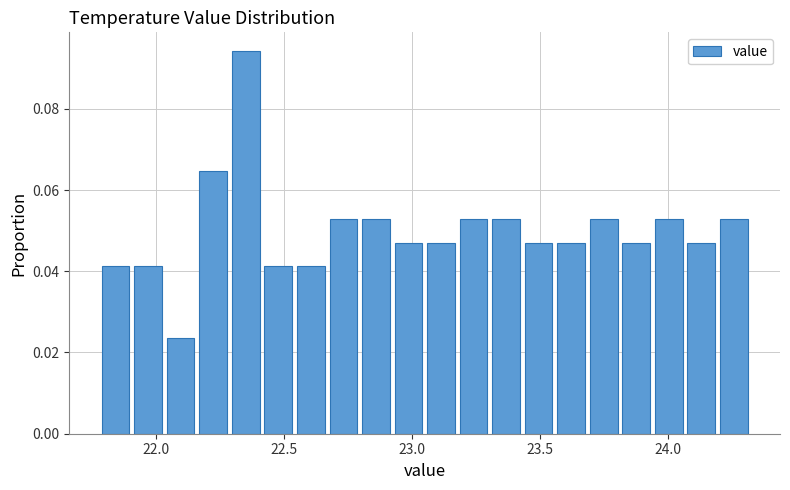

Read against the x-axis, roughly where is the centre of the tallest bar?

22.35